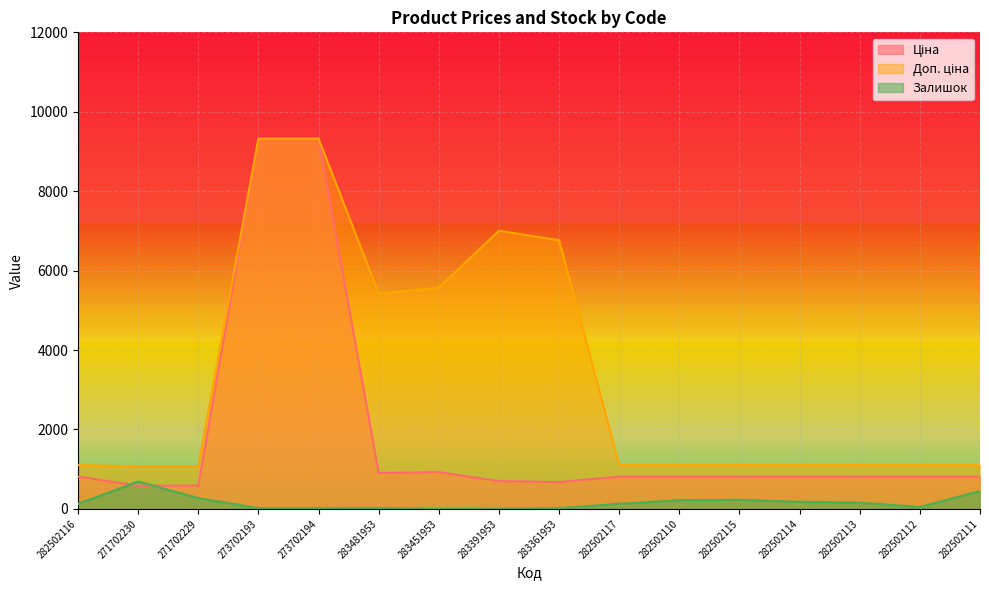

The Доп. ціна series shows 1101.8 at 282502115. True or false?

True